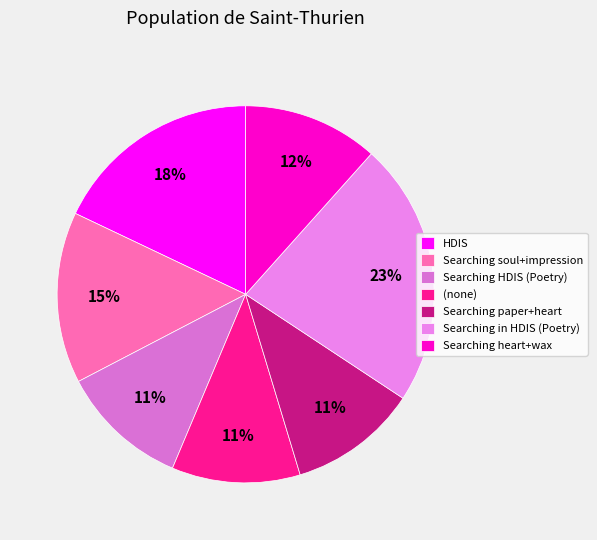

To the nearest percent, what is the difference between the largest and smallest slice percentages?

12%